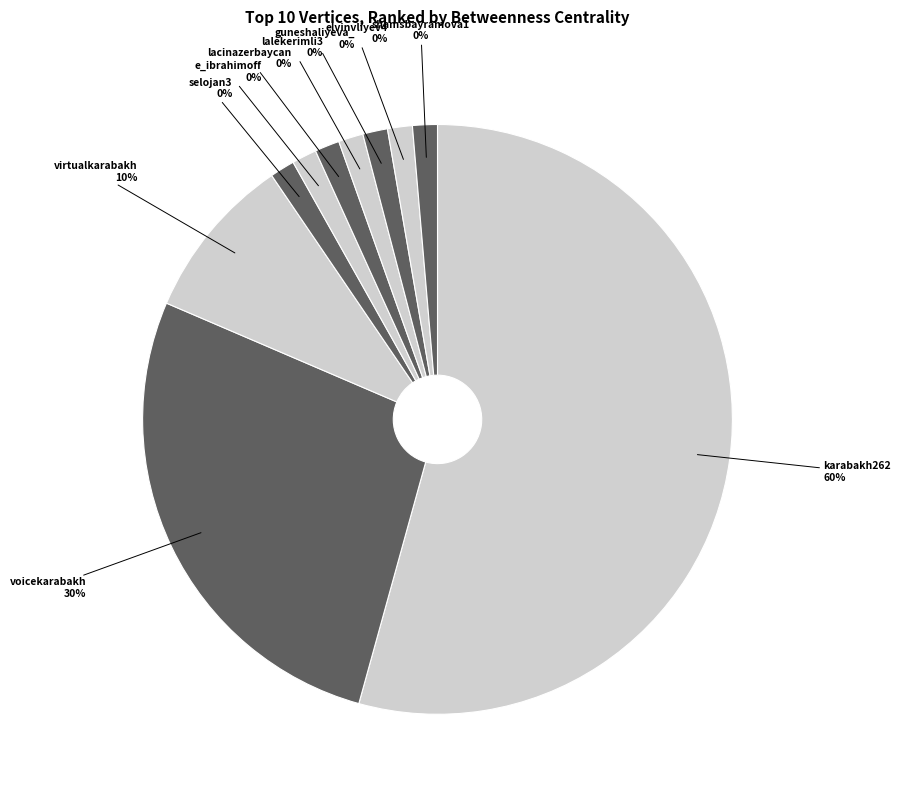

What is the total percentage of voicekarabakh and lalekerimli3?

30.0%